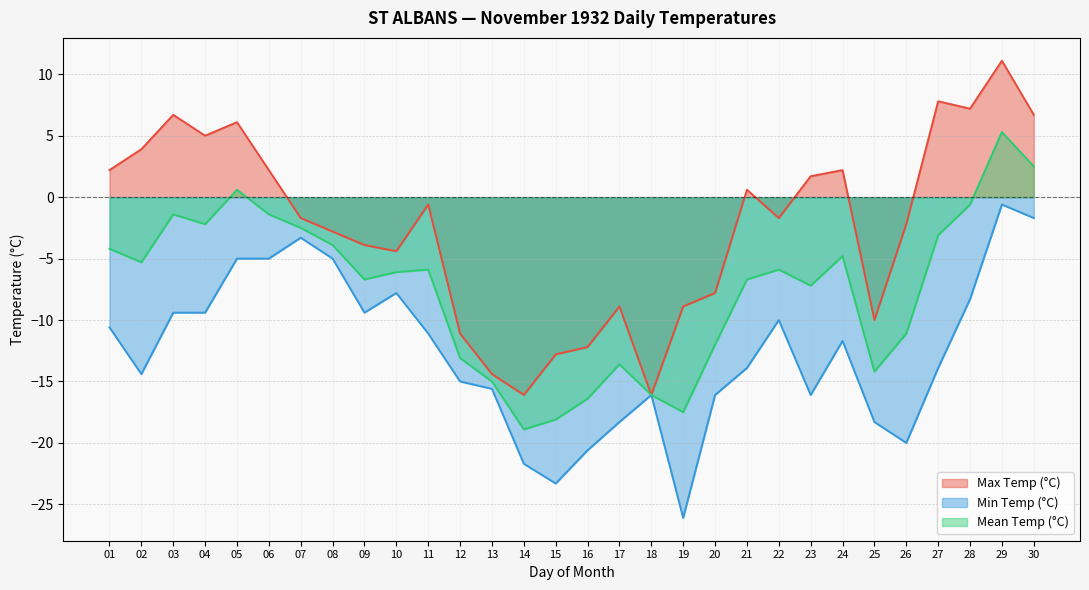

Which series has the largest range (max minus min)?

Max Temp (°C)